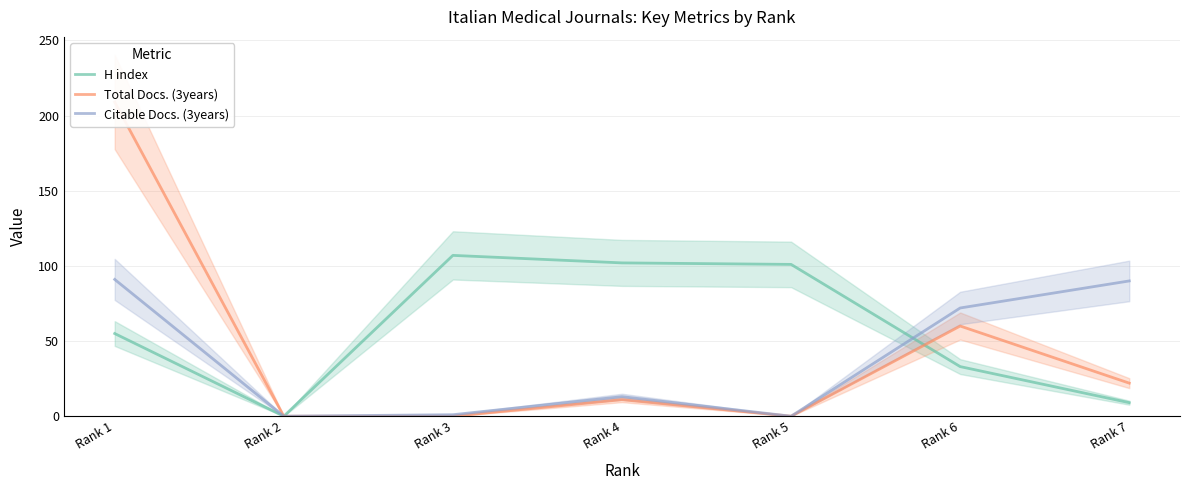

What is the value of the H index point at the 1st from the left?

55